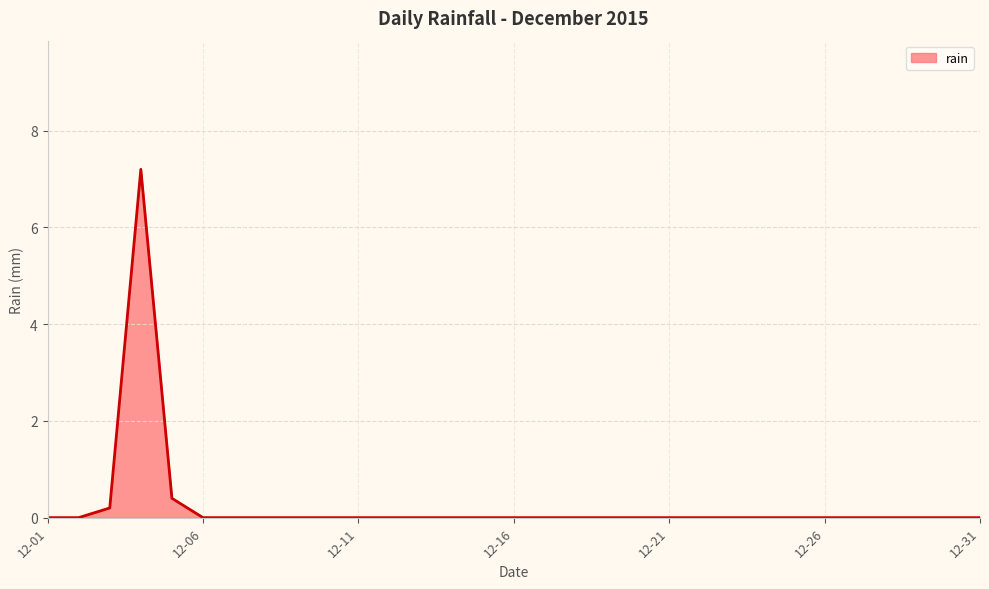

What is the maximum value shown in the chart?

7.2